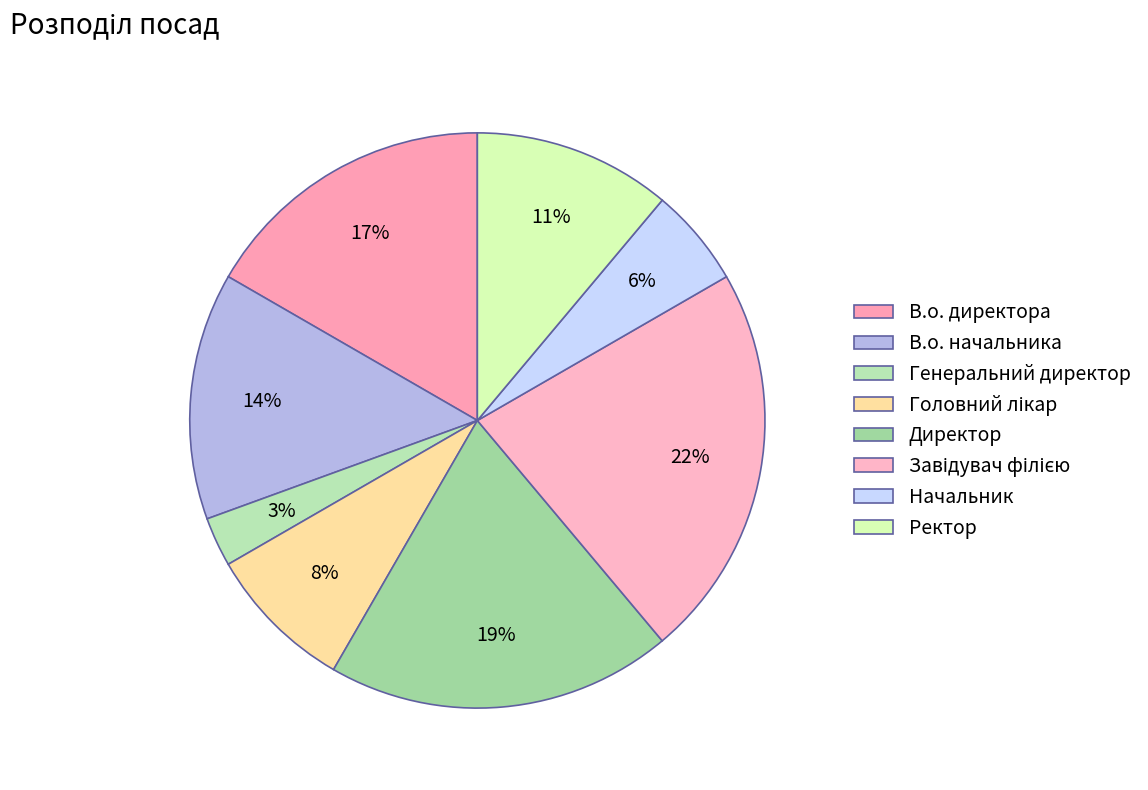

What percentage is the В.о. директора slice, to the nearest percent?

17%